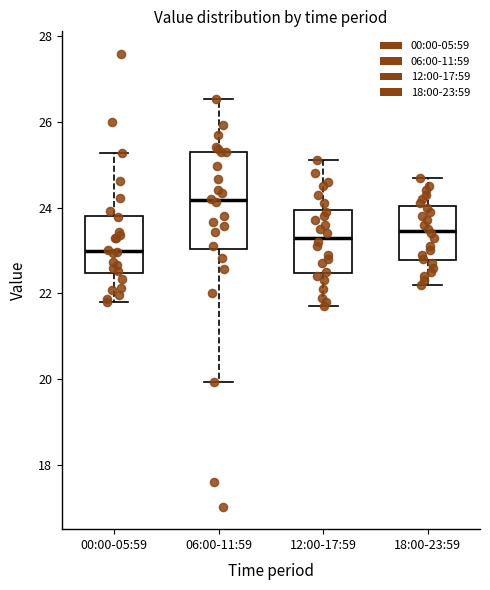

Where does the upper whisker of the box for 06:00-11:59 end on the y-axis? The values are not printed on the chart, so give them approximately, as read against the axis.

26.6